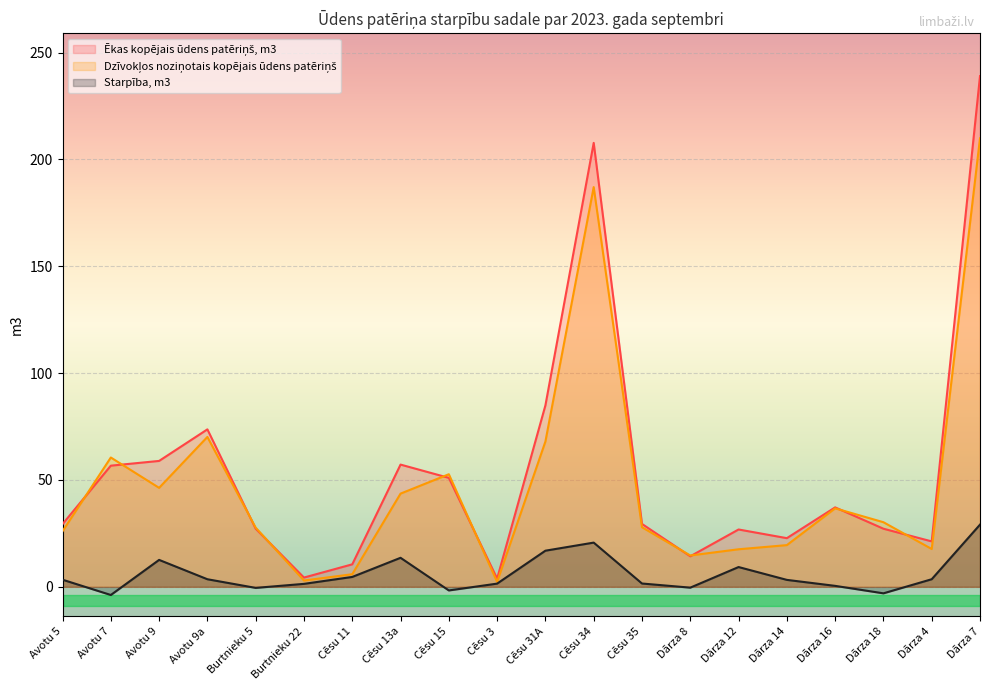

Reading right to left, extract all data points from this chart.

Ēkas kopējais ūdens patēriņš, m3: Dārza 7=239.0	Dārza 4=21.3	Dārza 18=27.2	Dārza 16=37.2	Dārza 14=22.8	Dārza 12=26.8	Dārza 8=14.3	Cēsu 35=29.4	Cēsu 34=207.7	Cēsu 31A=84.9	Cēsu 3=3.8	Cēsu 15=51.0	Cēsu 13a=57.2	Cēsu 11=10.5	Burtnieku 22=4.3	Burtnieku 5=27.2	Avotu 9a=73.7	Avotu 9=58.9	Avotu 7=56.7	Avotu 5=29.3
Dzīvokļos noziņotais kopējais ūdens patēriņš: Dārza 7=209.9	Dārza 4=17.7	Dārza 18=30.2	Dārza 16=36.7	Dārza 14=19.5	Dārza 12=17.6	Dārza 8=14.7	Cēsu 35=27.9	Cēsu 34=187.1	Cēsu 31A=68.0	Cēsu 3=2.3	Cēsu 15=52.7	Cēsu 13a=43.6	Cēsu 11=5.9	Burtnieku 22=3.0	Burtnieku 5=27.7	Avotu 9a=70.1	Avotu 9=46.3	Avotu 7=60.5	Avotu 5=26.0
Starpība, m3: Dārza 7=29.1	Dārza 4=3.6	Dārza 18=-3.0	Dārza 16=0.5	Dārza 14=3.3	Dārza 12=9.3	Dārza 8=-0.4	Cēsu 35=1.6	Cēsu 34=20.7	Cēsu 31A=16.9	Cēsu 3=1.5	Cēsu 15=-1.7	Cēsu 13a=13.6	Cēsu 11=4.6	Burtnieku 22=1.4	Burtnieku 5=-0.5	Avotu 9a=3.5	Avotu 9=12.6	Avotu 7=-3.8	Avotu 5=3.3